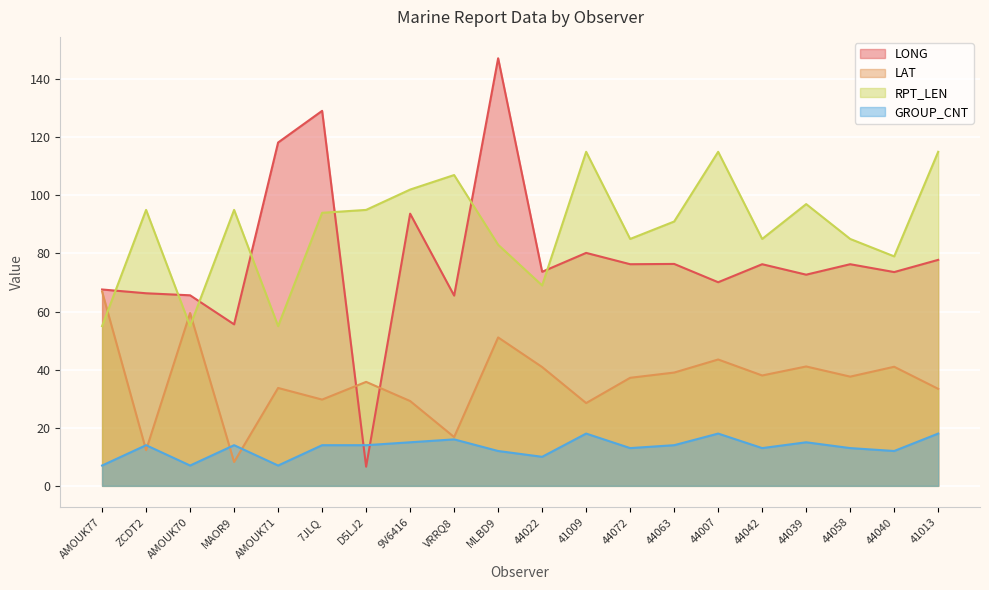

How many intersections are there between LAT and RPT_LEN?

3